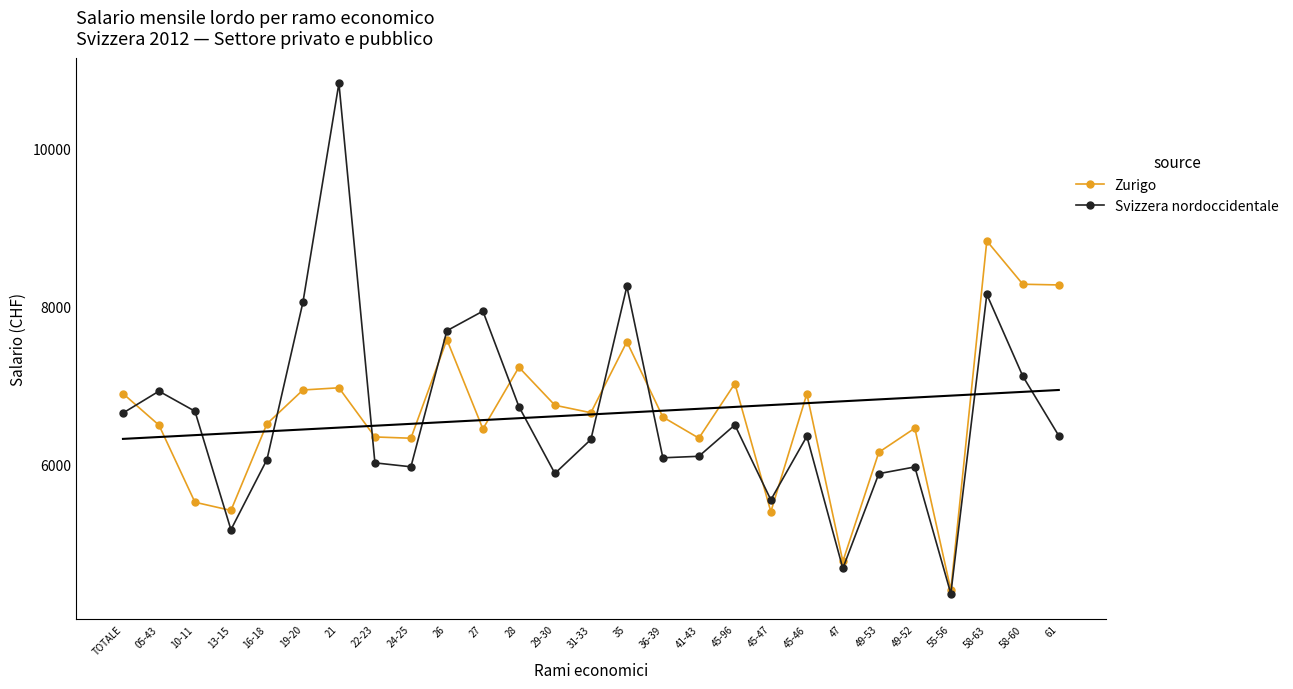

What are all the series names shown in the legend?

Zurigo, Svizzera nordoccidentale